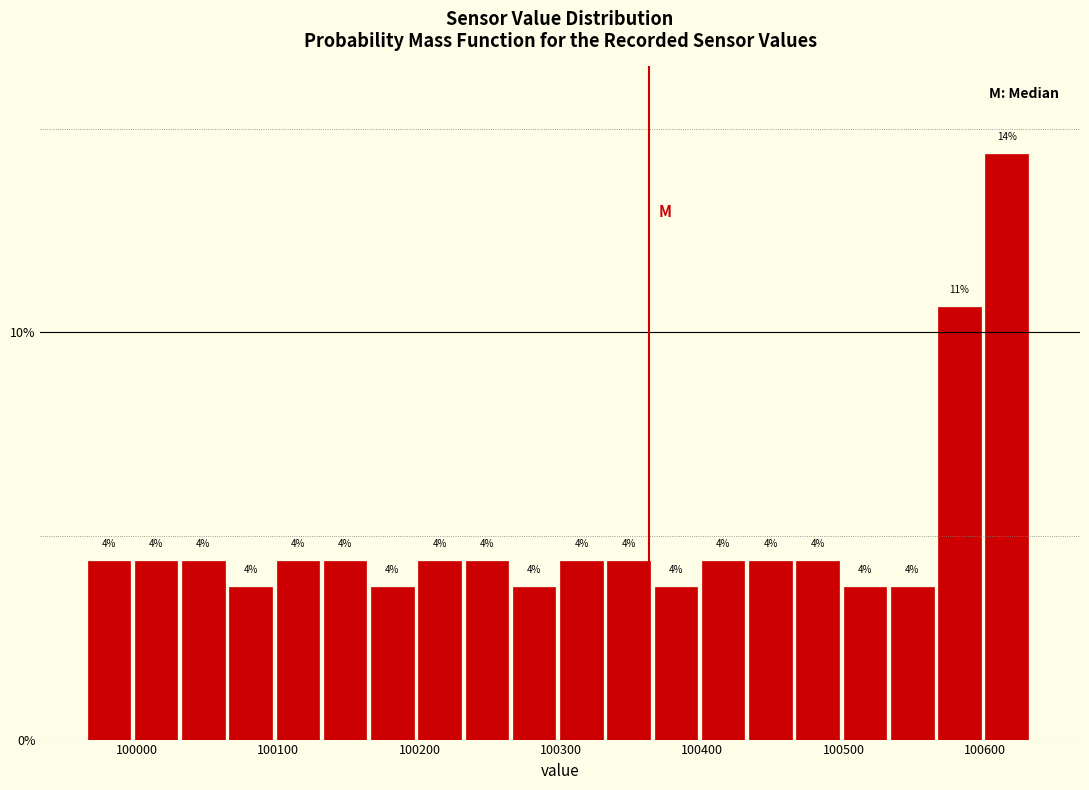

Around what value on the x-axis is the tallest bar? Give the approximate position of its centre, as read against the axis.

100620